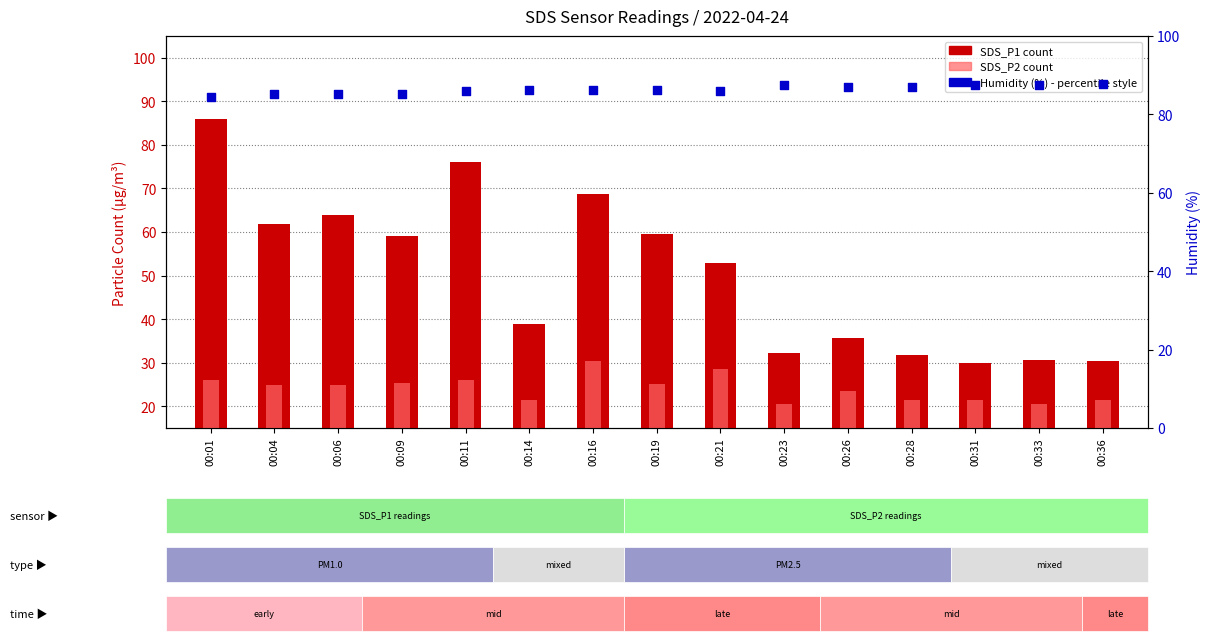

At which category is the sum across all series the highest?

00:01